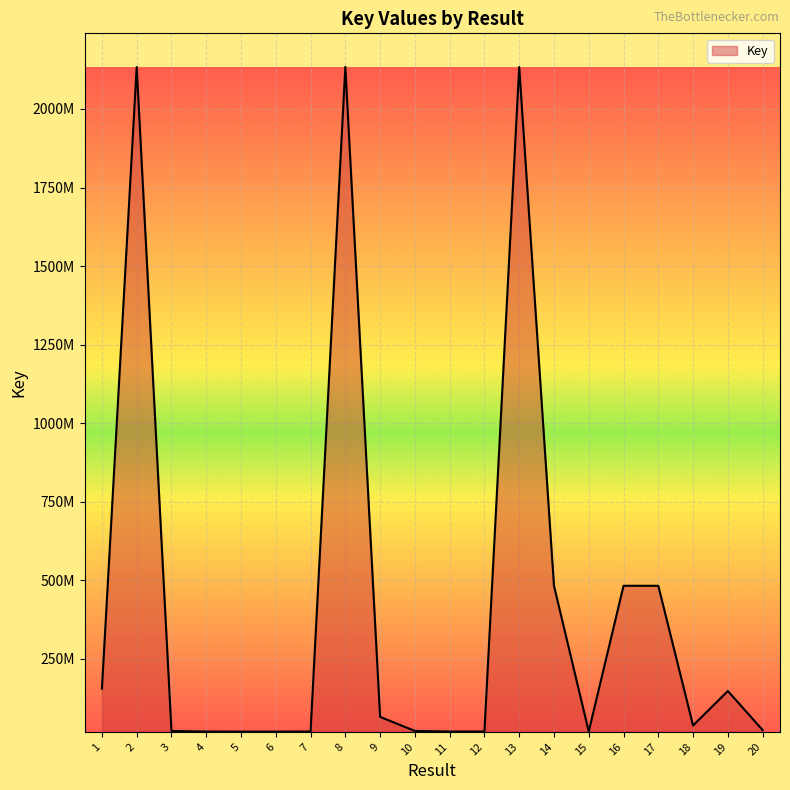

At which category does the data reach its first local peak?

2